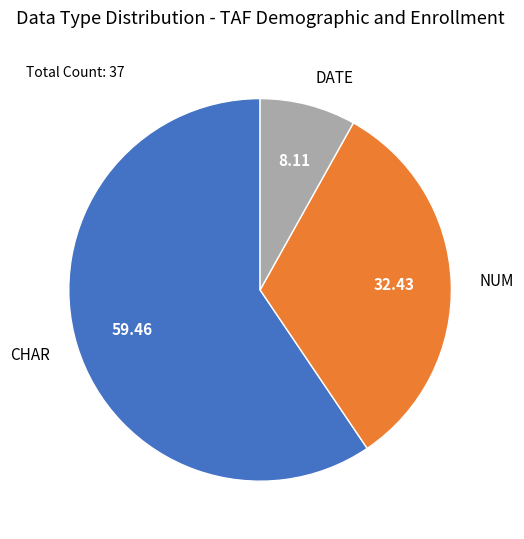

What is the ratio of the value at CHAR to the value at DATE?

7.3